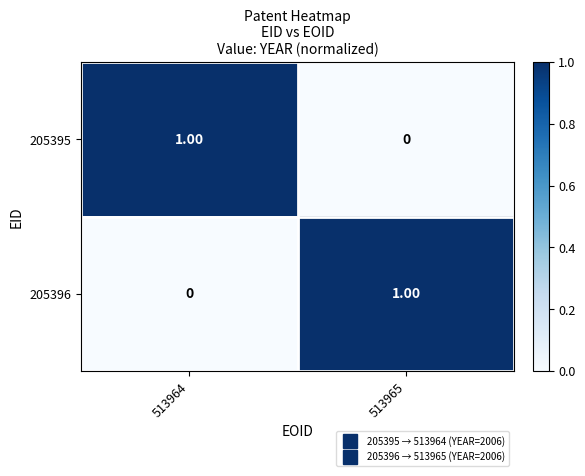

What is the total value across all series at 513964?

1